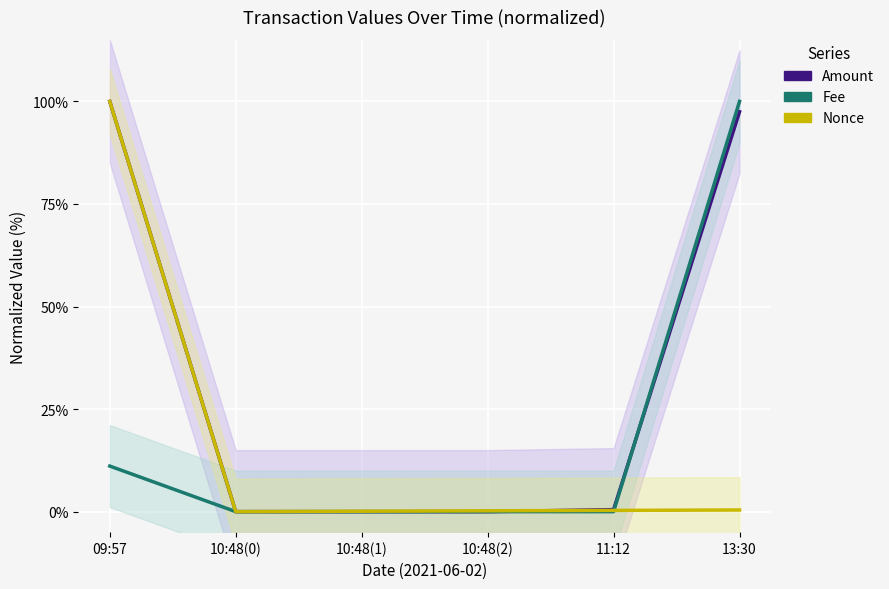

What is the label of the 1st point from the right?

13:30